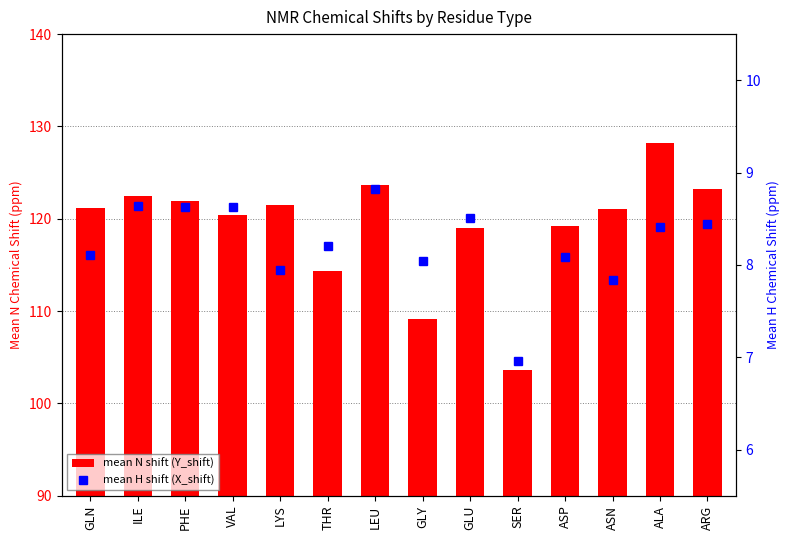

How many groups of bars are there?

14